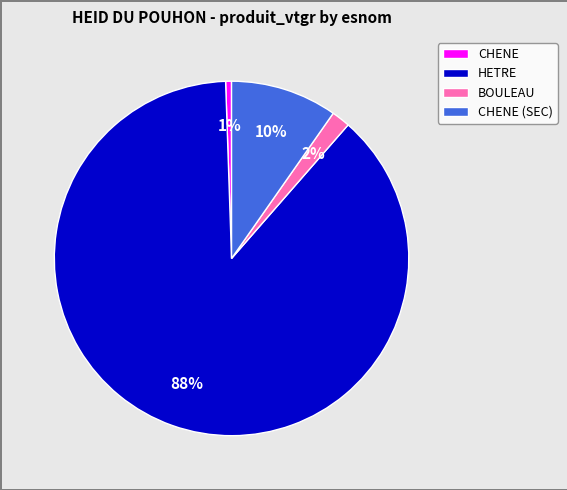

Rank the categories by value from highest to lowest.

HETRE, CHENE (SEC), BOULEAU, CHENE